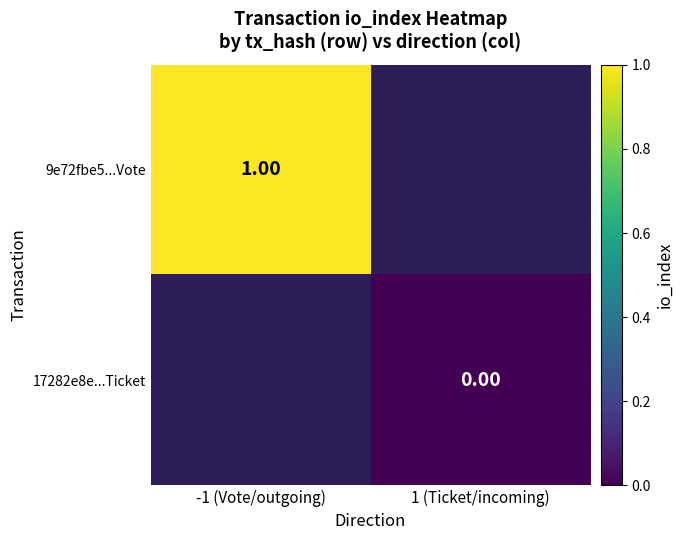

Is the value of 17282e8e...Ticket at 1 (Ticket/incoming) greater than the value of 9e72fbe5...Vote at -1 (Vote/outgoing)?

No